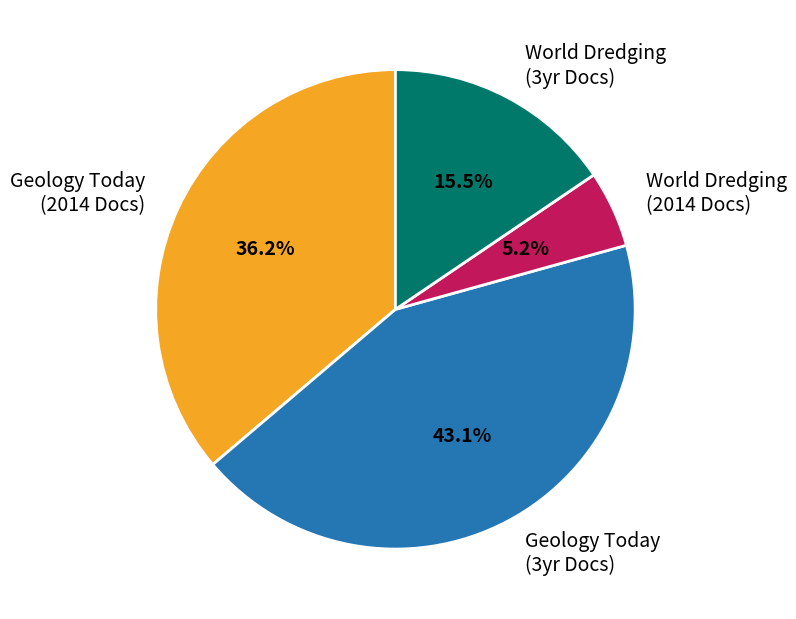

Rank the categories by value from lowest to highest.

World Dredging (2014 Docs), World Dredging (3yr Docs), Geology Today (2014 Docs), Geology Today (3yr Docs)